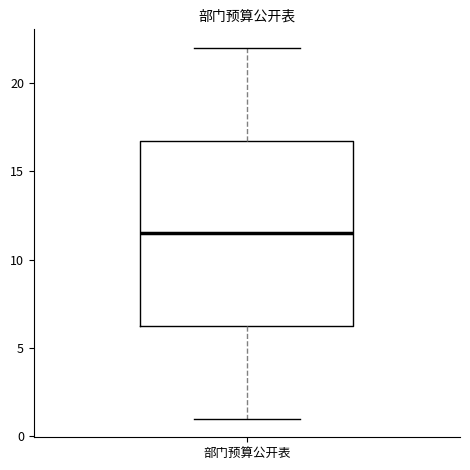

Read this box plot against the y-axis: the position of the median line, the range covered by the box, and the ends of both whiskers. The values are not printed on the chart, so give them approximately, as read against the axis.

median 11.5, box 6.5 to 17.0, whiskers 1.0 to 22.0